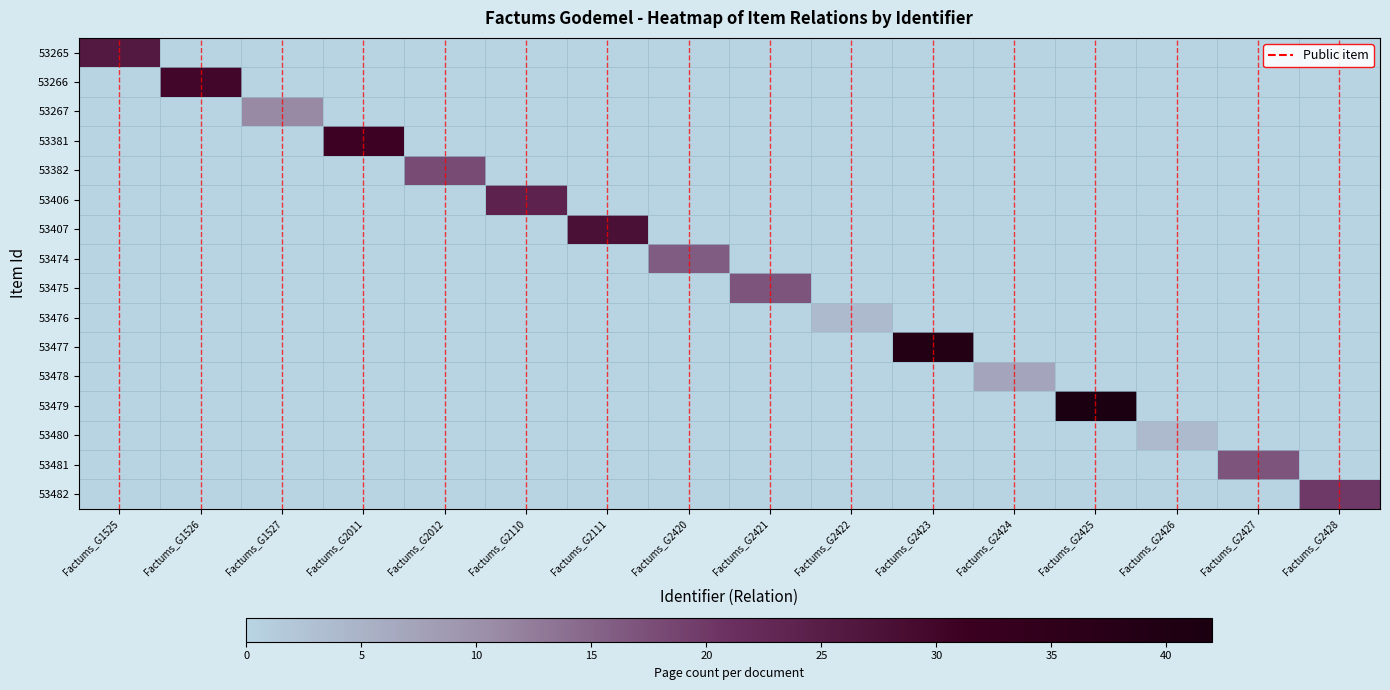

What is the difference between the maximum and minimum values in the 53382 series?

18